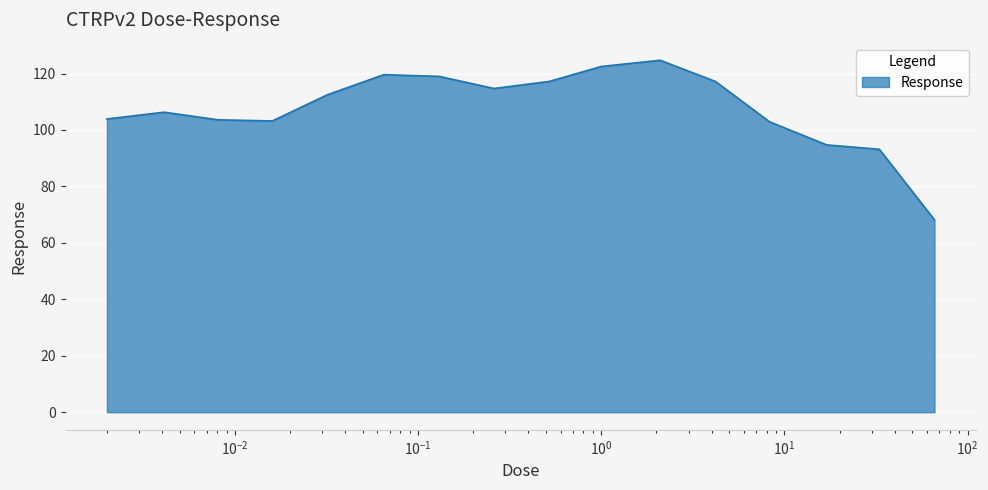

What is the smallest value displayed?

68.1